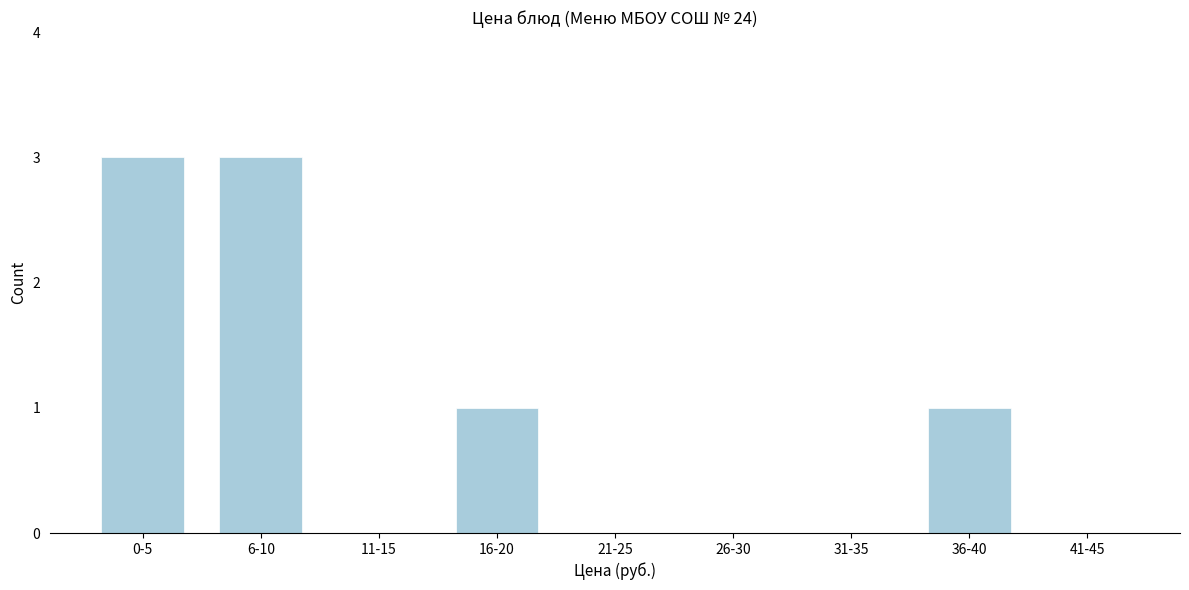

Reading right to left, extract all data points from this chart.

41-45=0	36-40=1	31-35=0	26-30=0	21-25=0	16-20=1	11-15=0	6-10=3	0-5=3